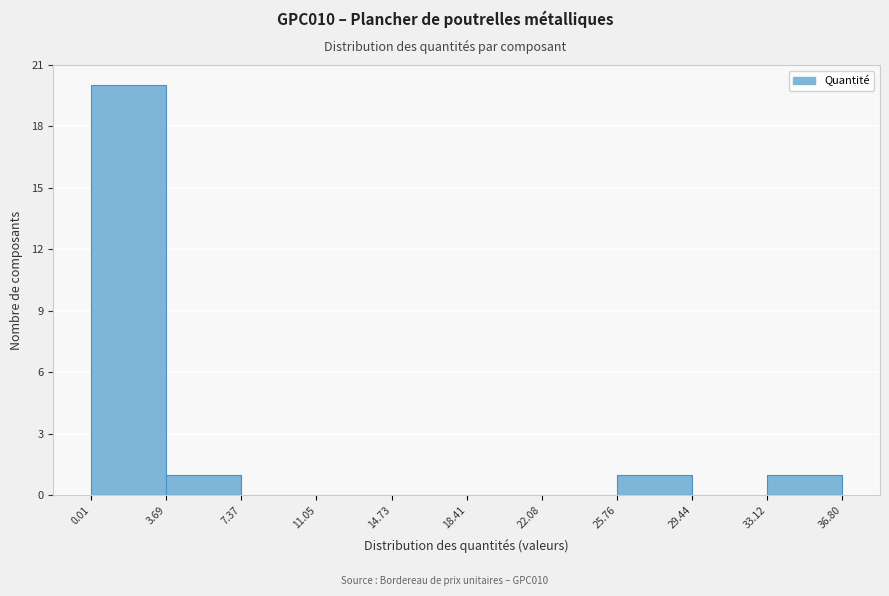

Reading left to right, transcribe this chart: for each bar, give the range it covers on the x-axis and its height. The values are not printed on the chart, so give them approximately, as read against the axis.

0.01 to 3.69: 20
3.69 to 7.37: 1
7.37 to 11.05: 0
11.05 to 14.73: 0
14.73 to 18.41: 0
18.41 to 22.08: 0
22.08 to 25.76: 0
25.76 to 29.44: 1
29.44 to 33.12: 0
33.12 to 36.80: 1